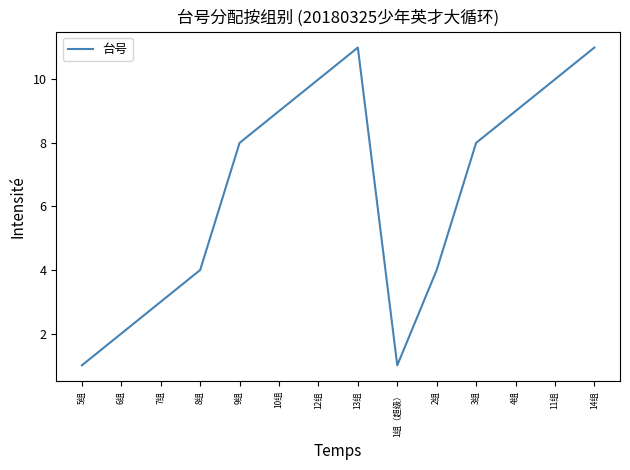

Does the chart have visible grid lines?

No